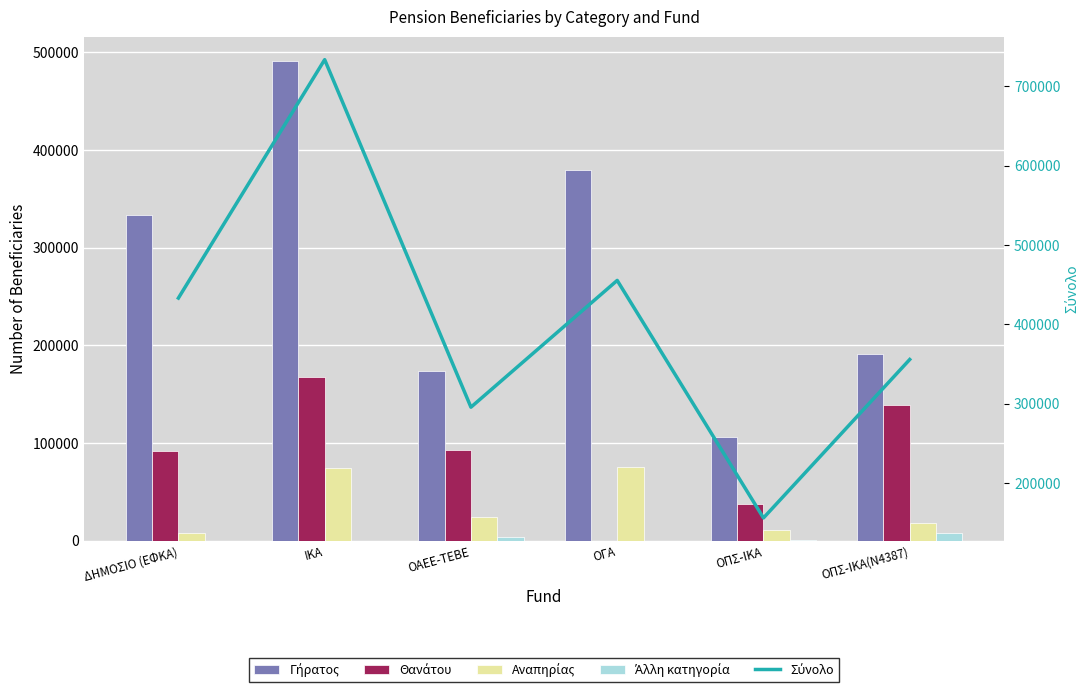

At how many categories does at least one series exceed 289819?

5